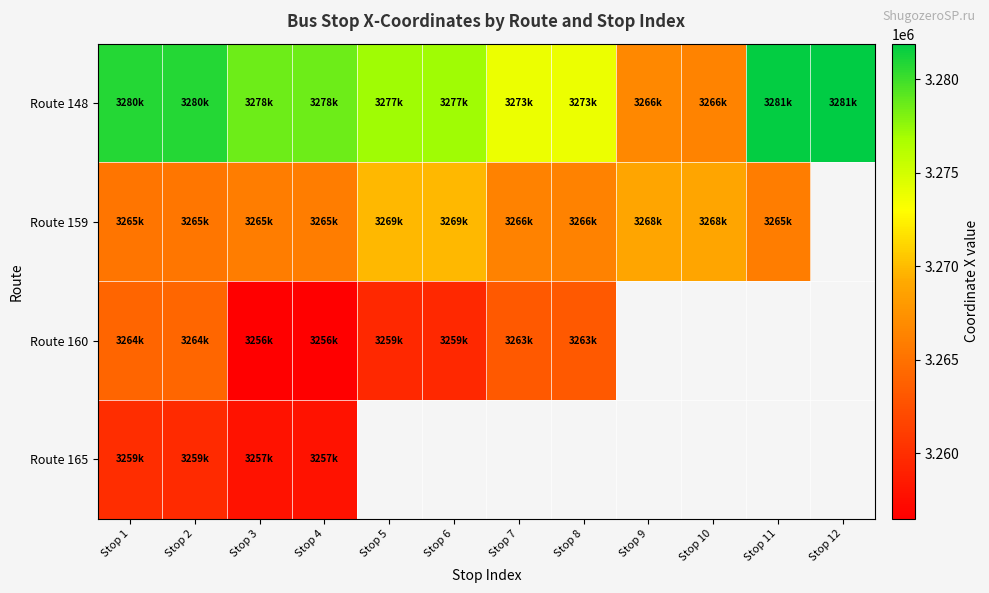

Rank the categories by Route 159 value from lowest to highest.

Stop 1, Stop 2, Stop 11, Stop 3, Stop 4, Stop 8, Stop 7, Stop 9, Stop 10, Stop 5, Stop 6, Stop 12